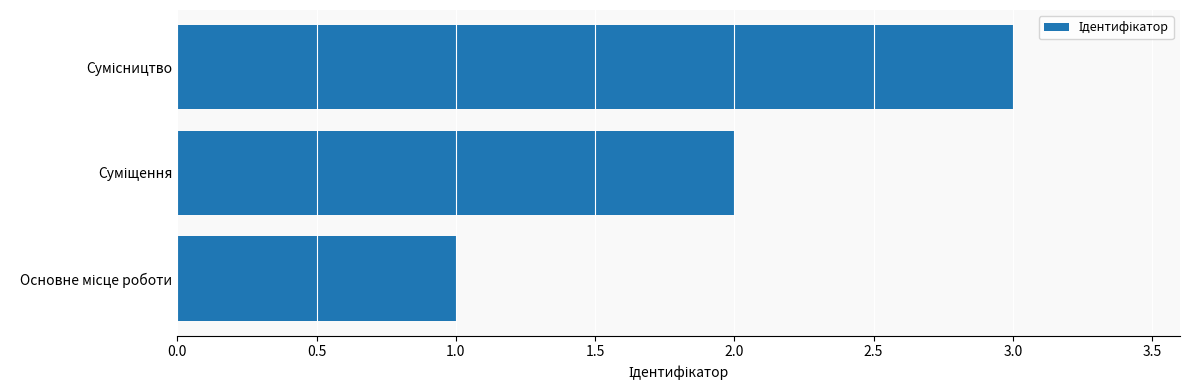

What is the greatest value displayed?

3